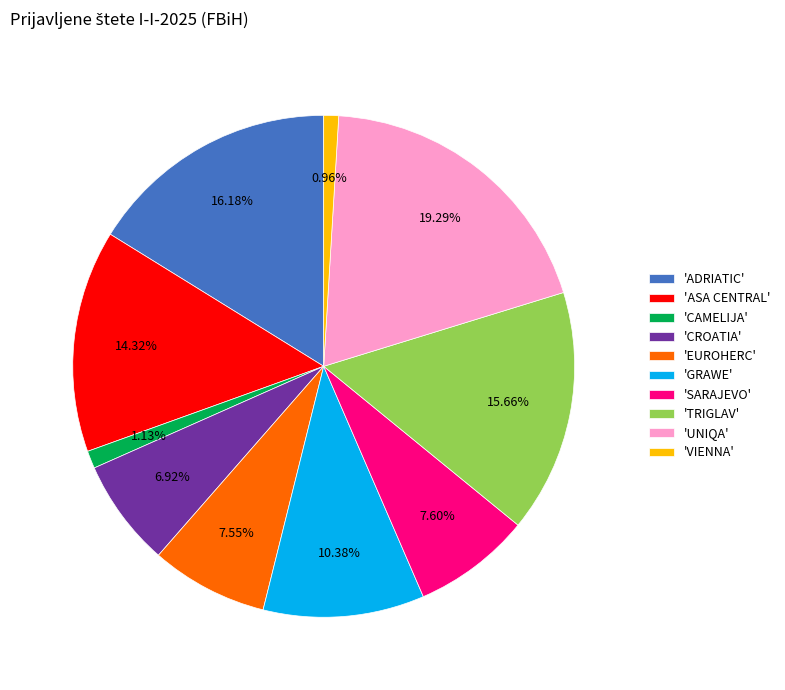

Between 'SARAJEVO' and 'UNIQA', which is larger?

'UNIQA'